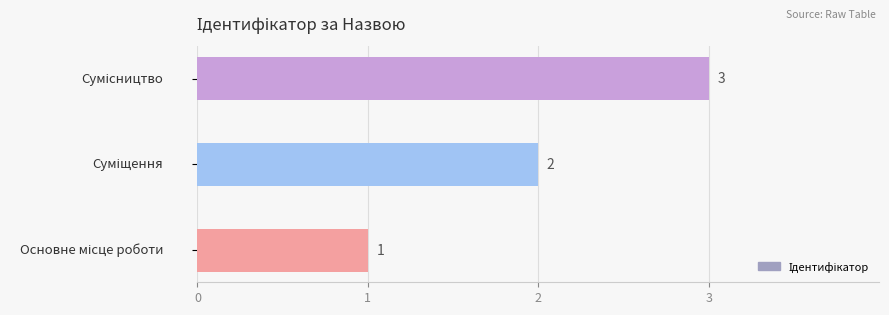

Does the chart contain any negative values?

No